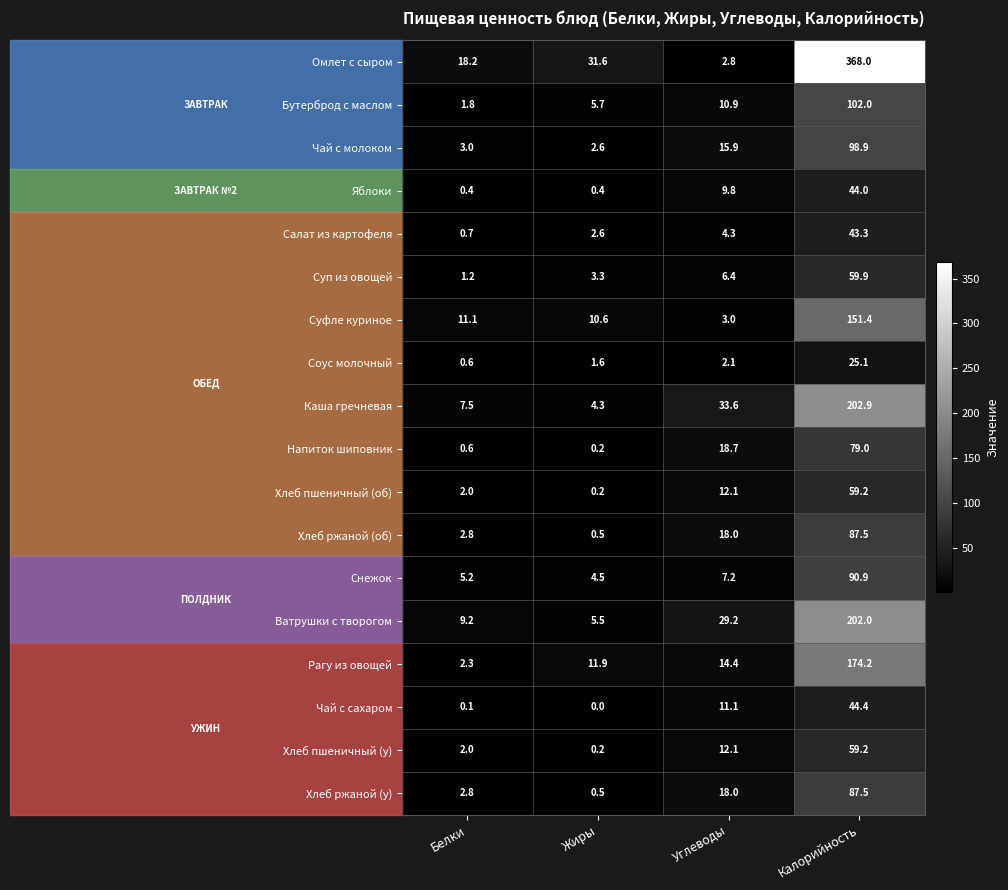

What is the sum of all Напиток шиповник values?

98.5